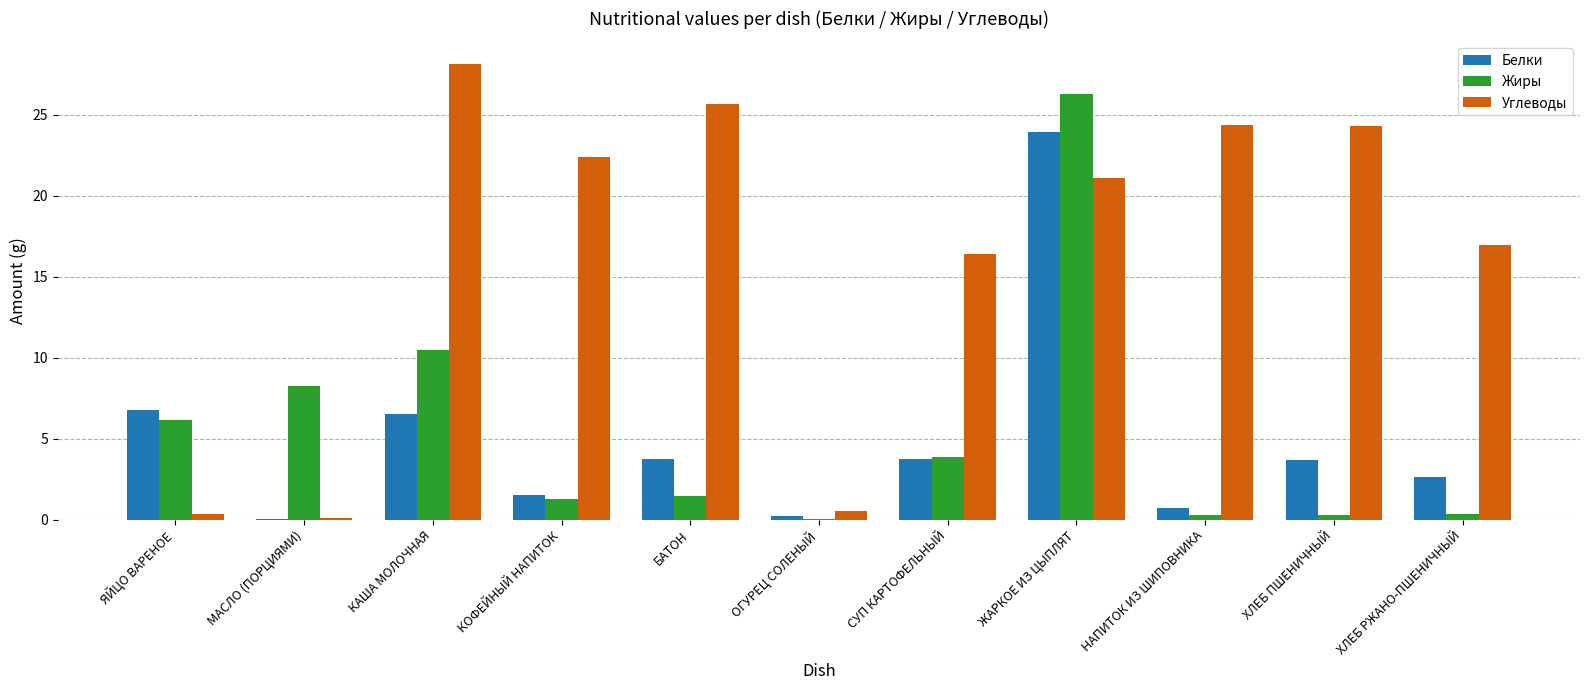

How many series are shown in this chart?

3